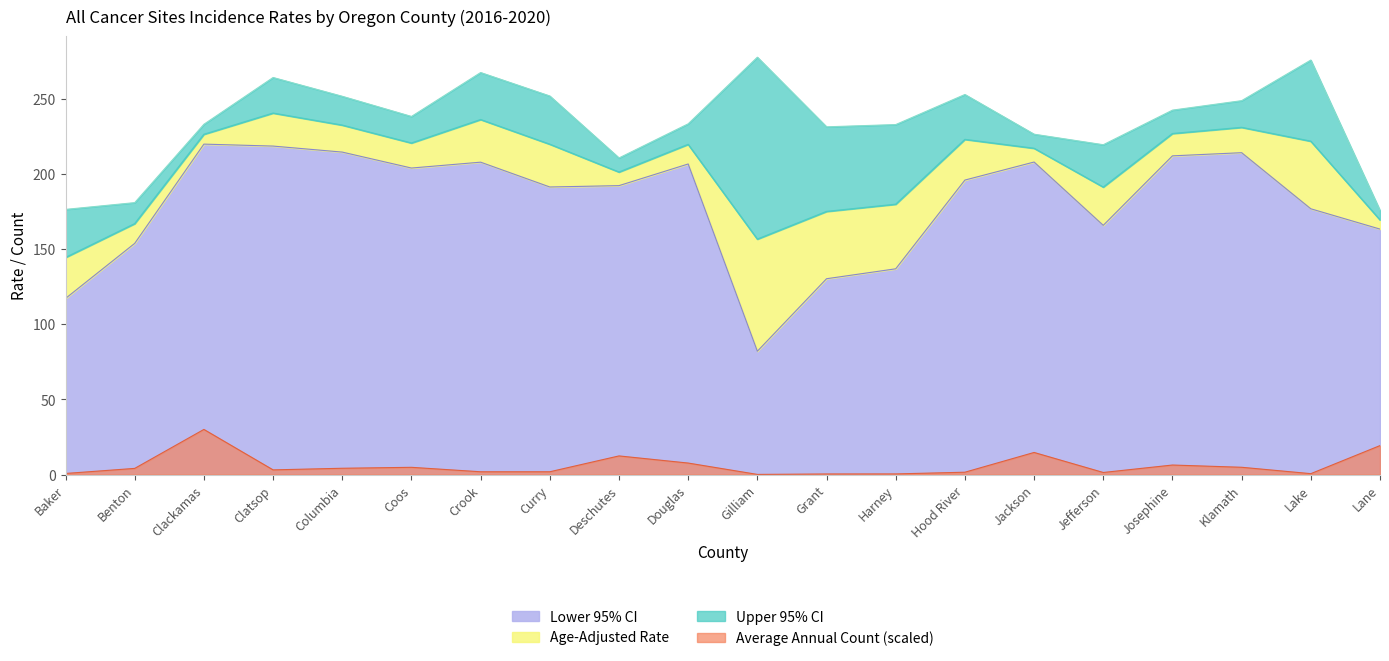

What is the total value across all series at Baker?

438.4